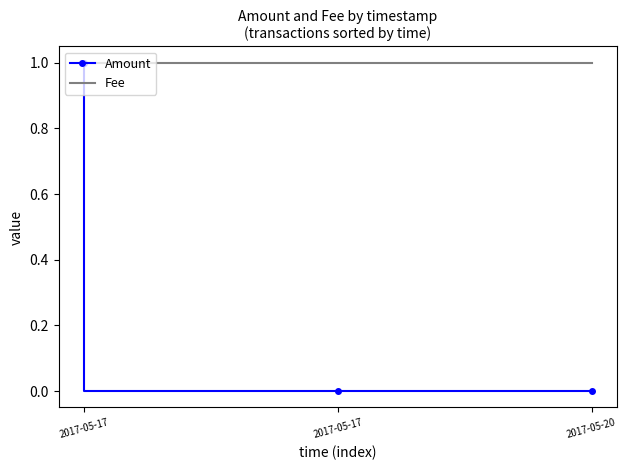

At how many categories does at least one series exceed 0?

3